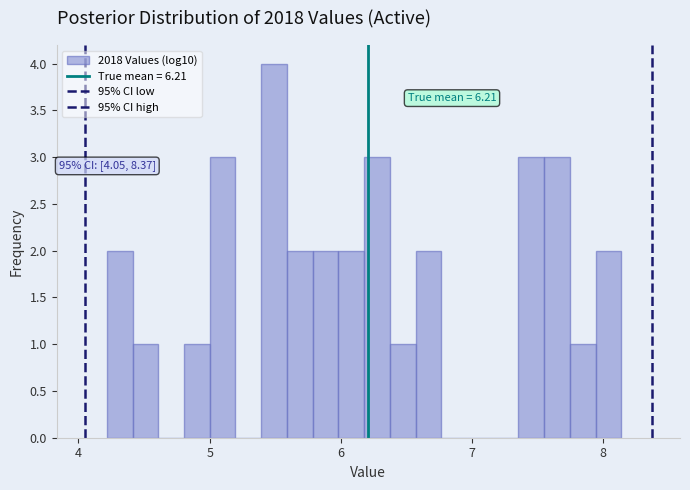

Around what value on the x-axis is the tallest bar? Give the approximate position of its centre, as read against the axis.

5.5